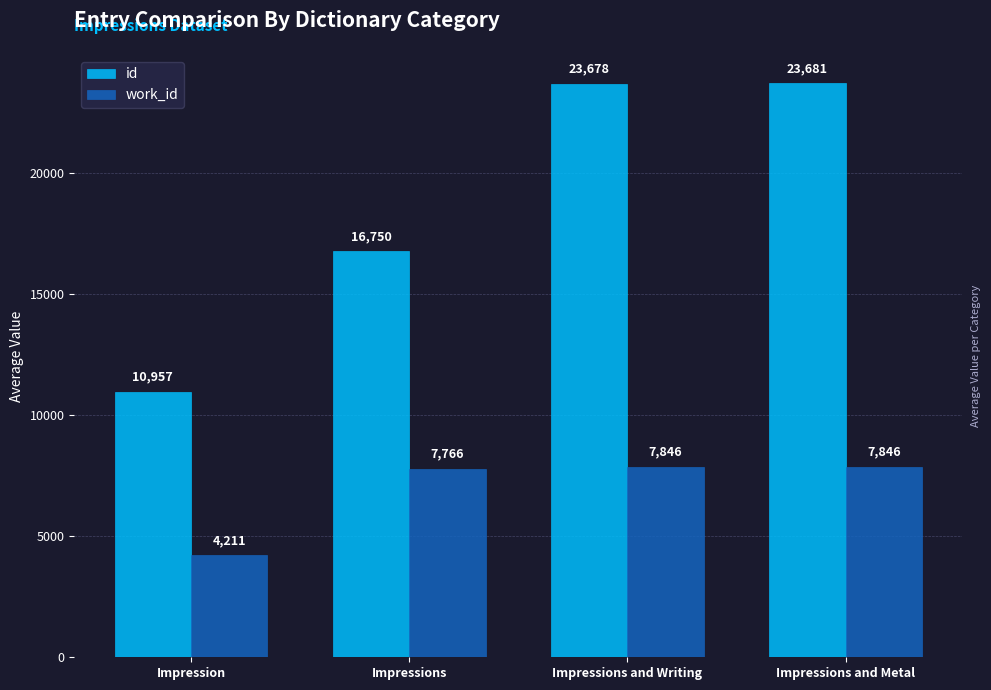

The value of id at Impressions and Writing is 36985.9. True or false?

False